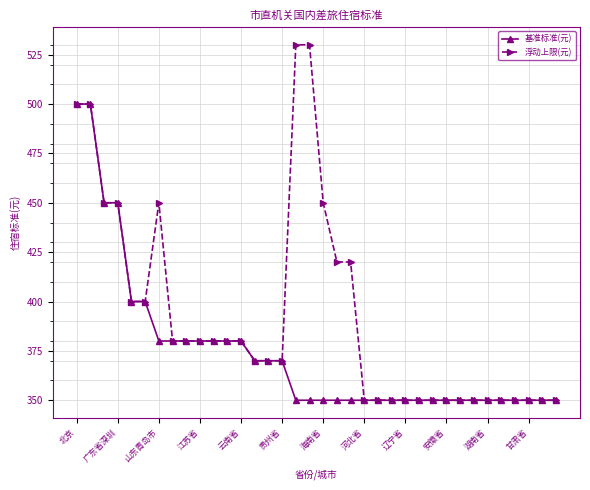

Which series has the largest range (max minus min)?

浮动上限(元)